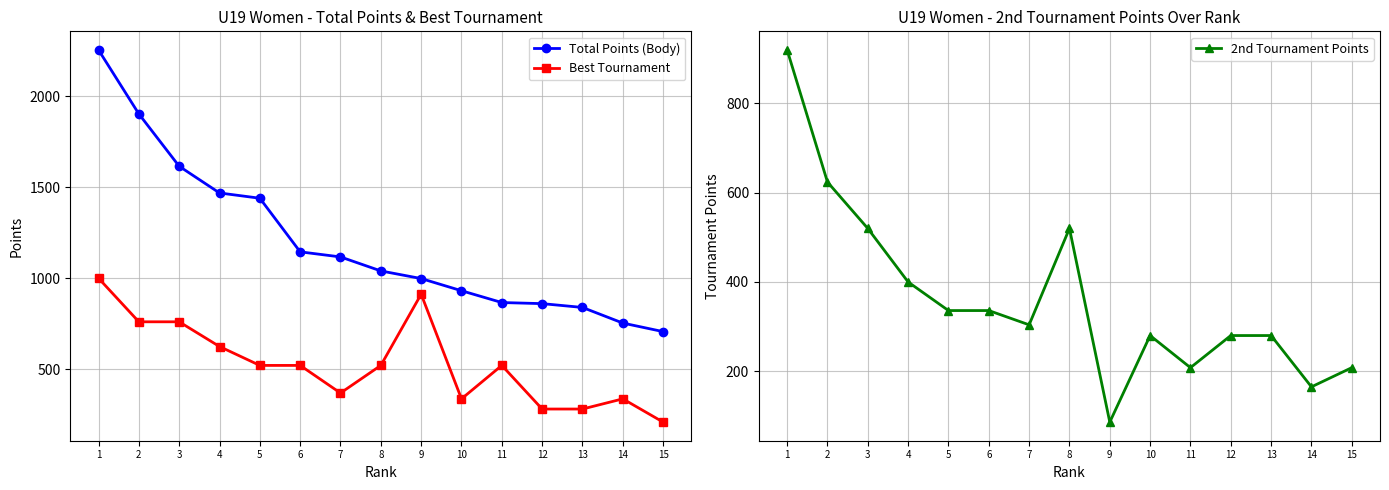

What is the average value of the 2nd Tournament Points series?

364